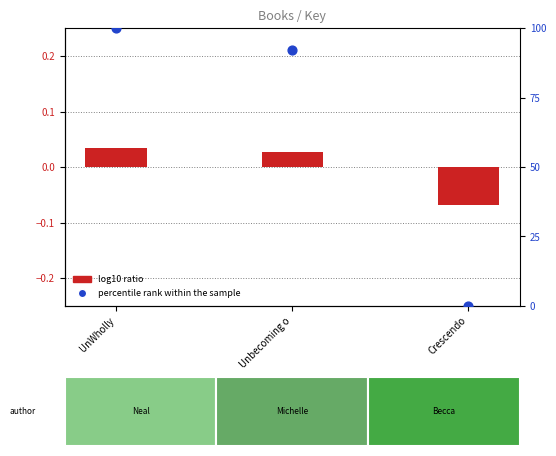

Which series reaches the minimum Y coordinate?

log10 ratio